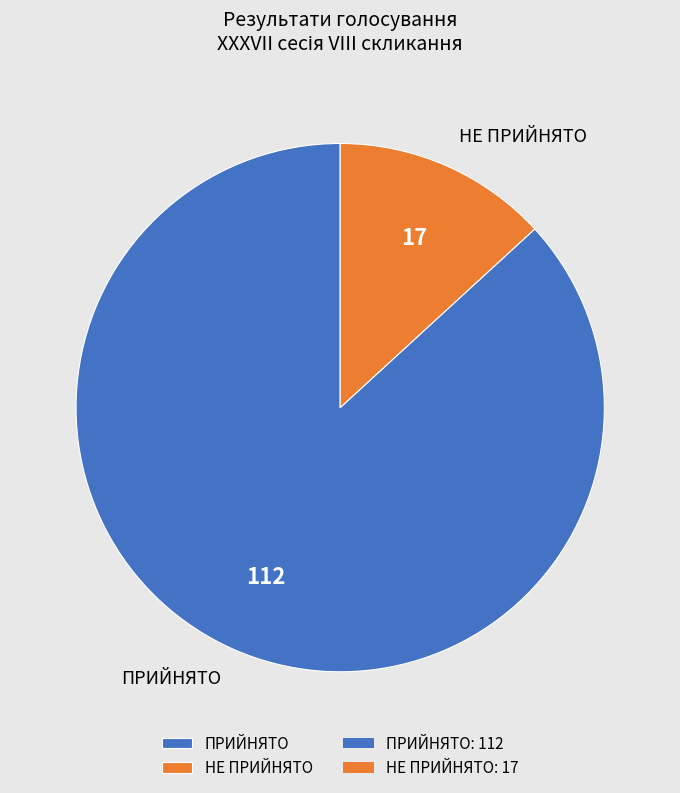

Between ПРИЙНЯТО and НЕ ПРИЙНЯТО, which is larger?

ПРИЙНЯТО